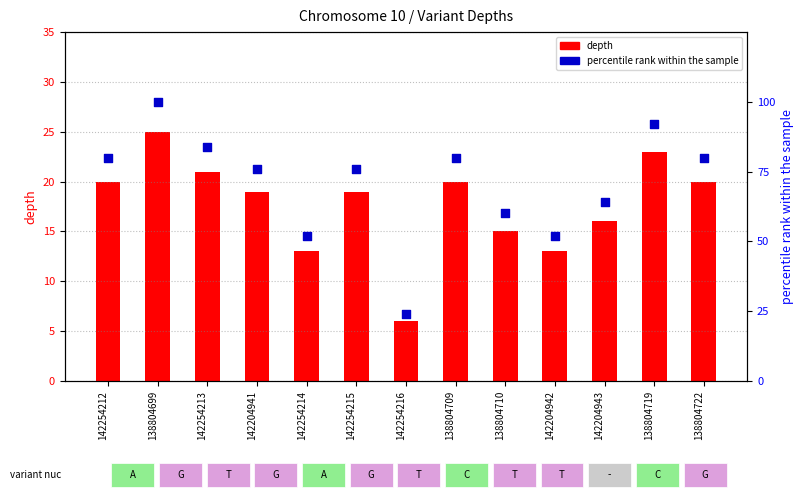

At how many categories does at least one series exceed 71?

8